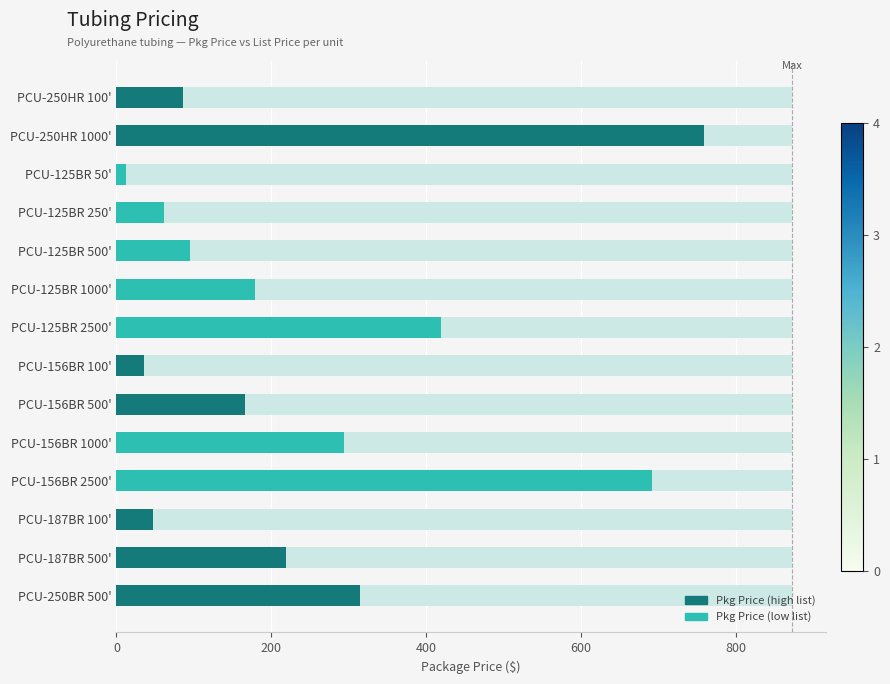

What is the sum of all values?

3381.6